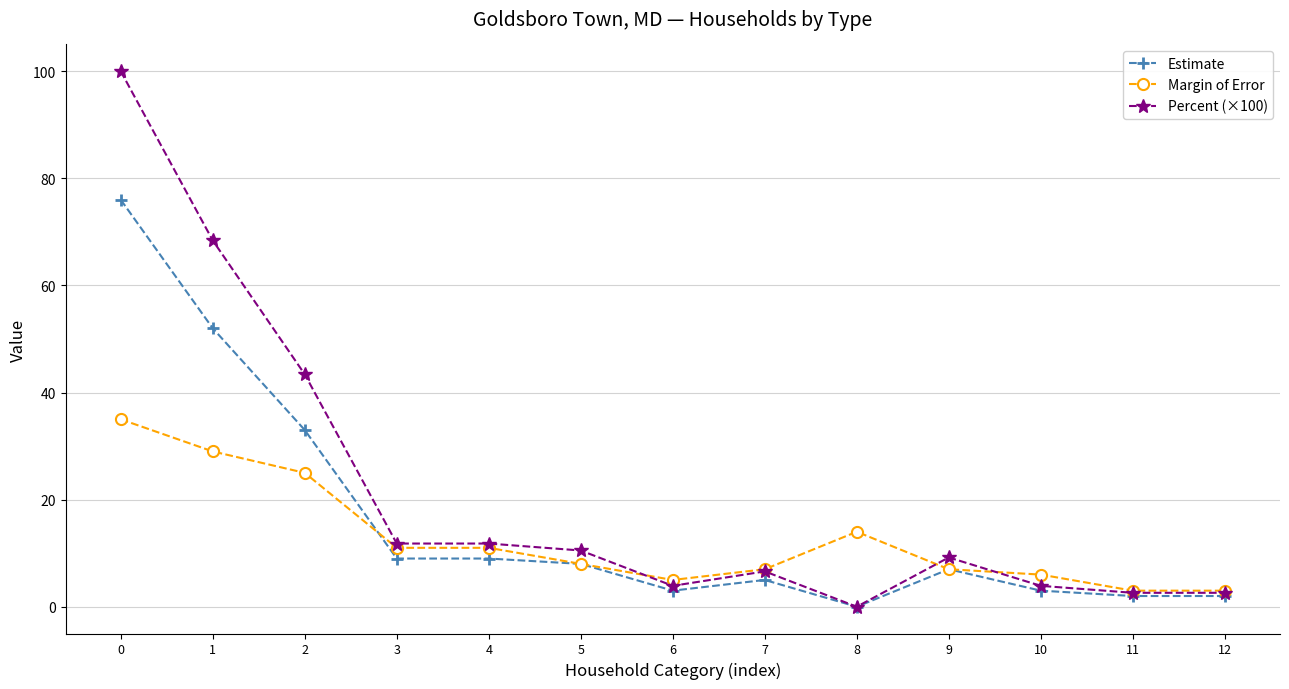

What is the total value across all series at 8?

14.0